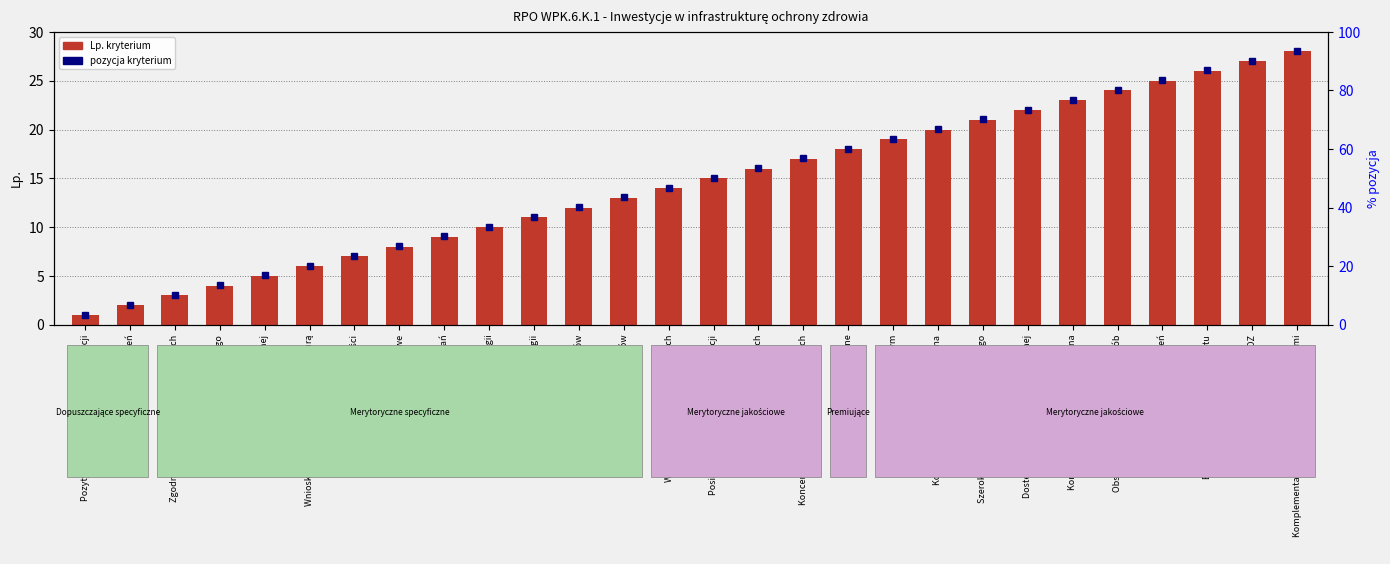

Is it true that the value at Zgodność wyrobu medycznego is 1?

False